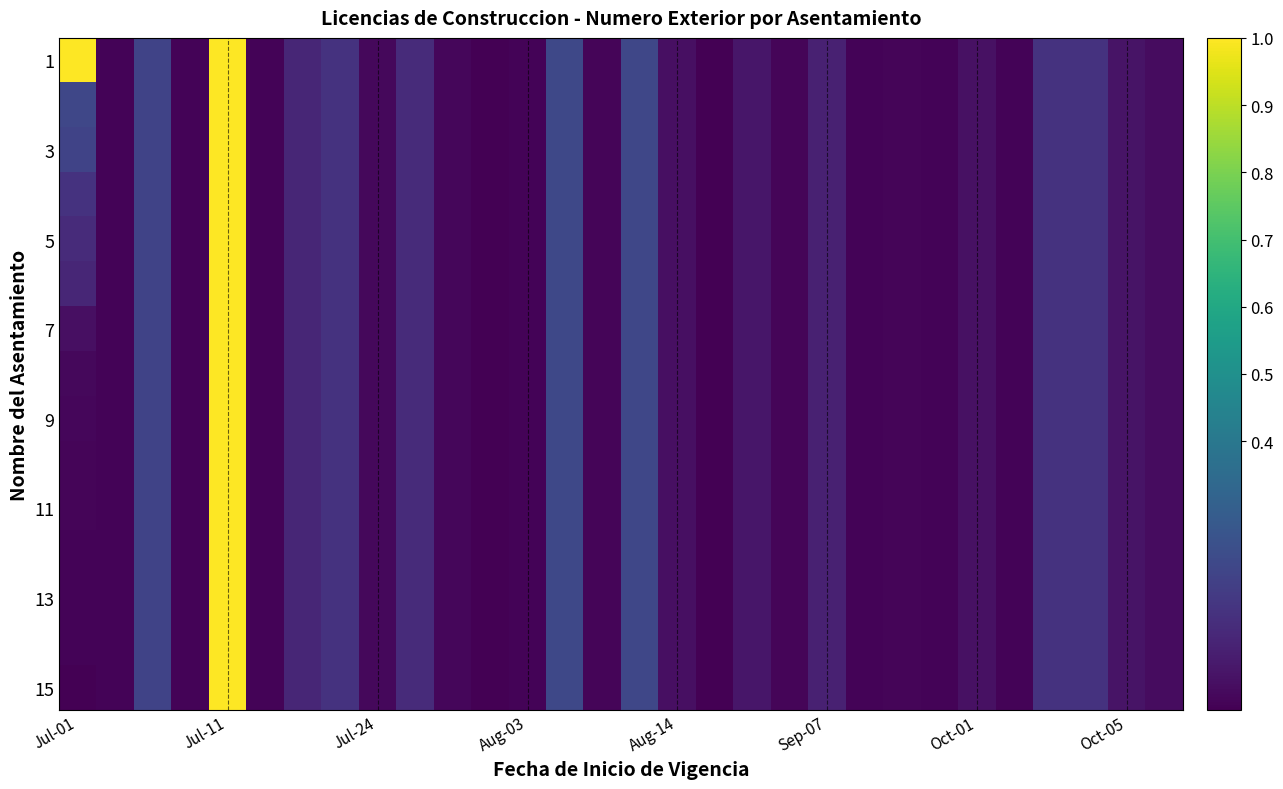

At how many categories does at least one series exceed 0?

29